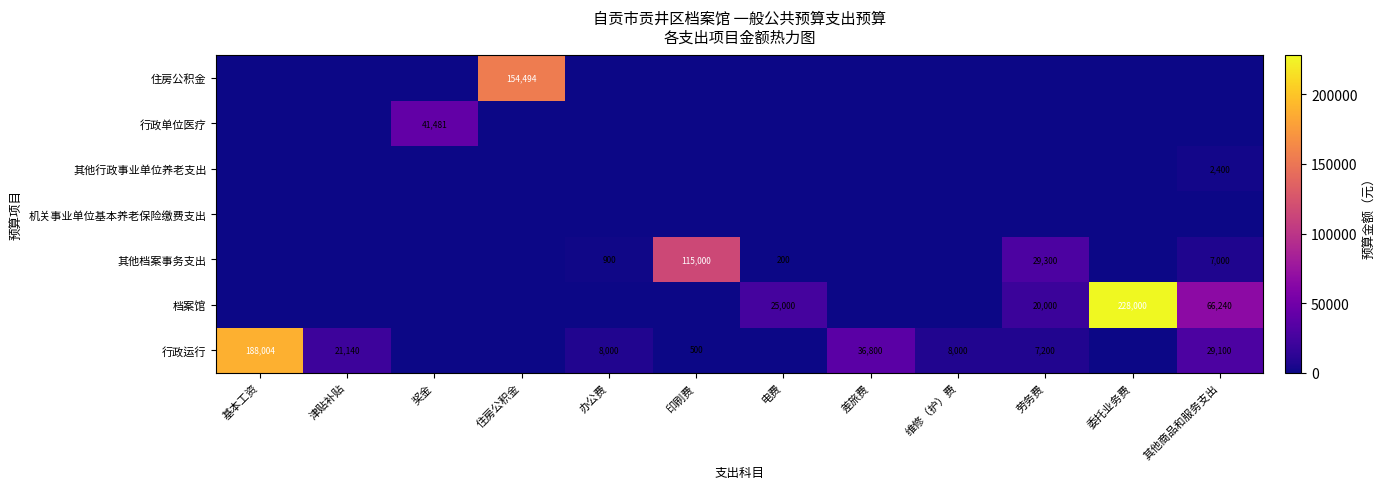

The 行政运行 series shows 29100 at 其他商品和服务支出. True or false?

True